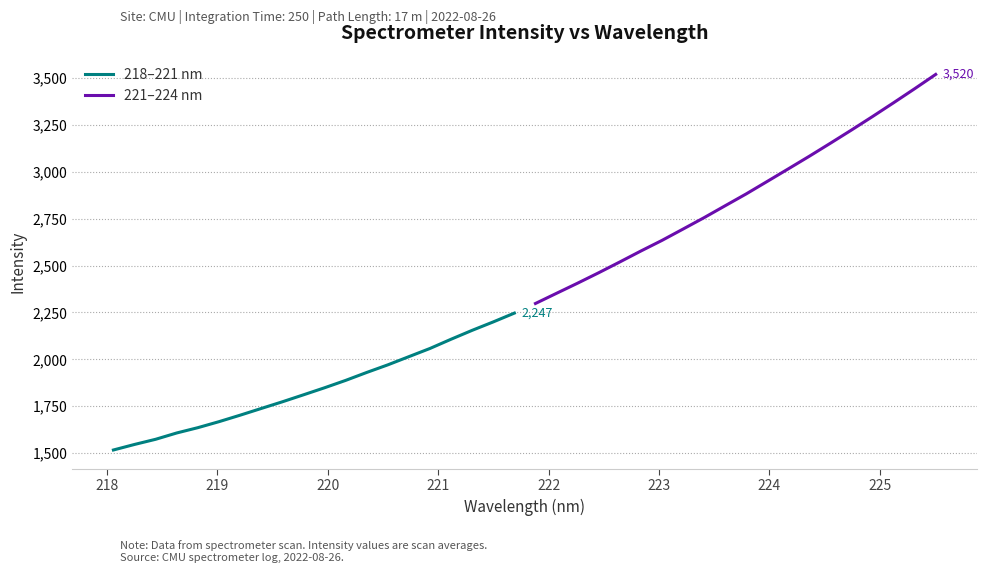

What is the minimum value for 221–224 nm?

2298.0